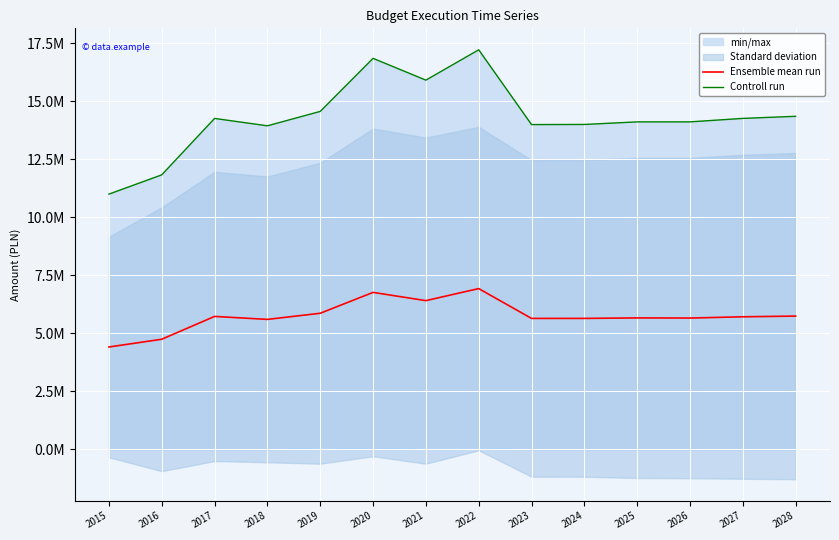

At which category does Ensemble mean run reach its first local peak?

2017